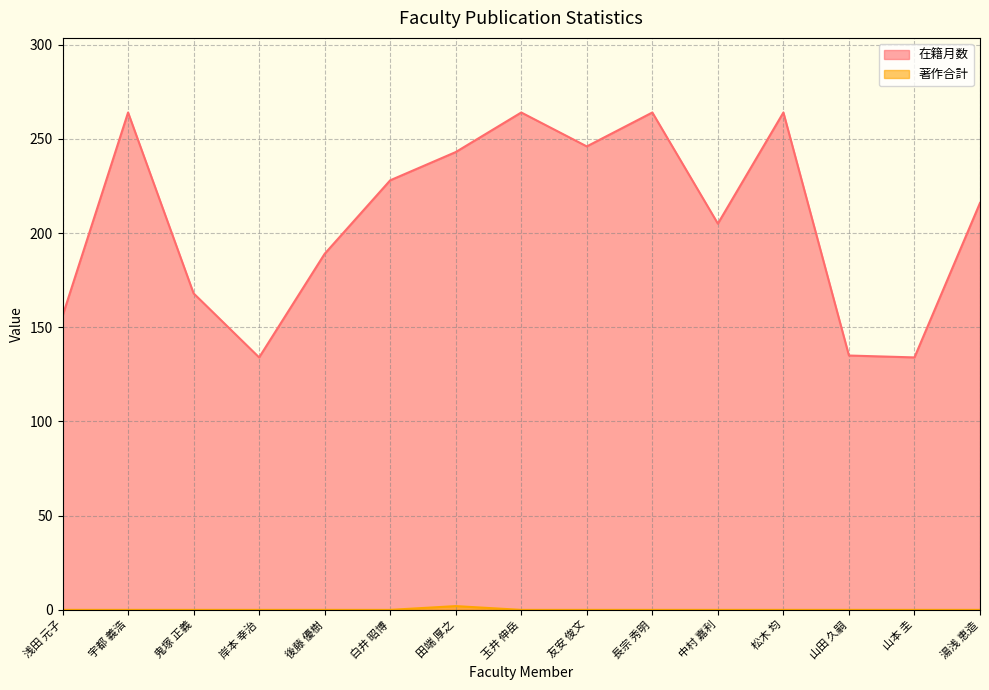

What is the difference between the maximum and minimum values in the 在籍月数 series?

130